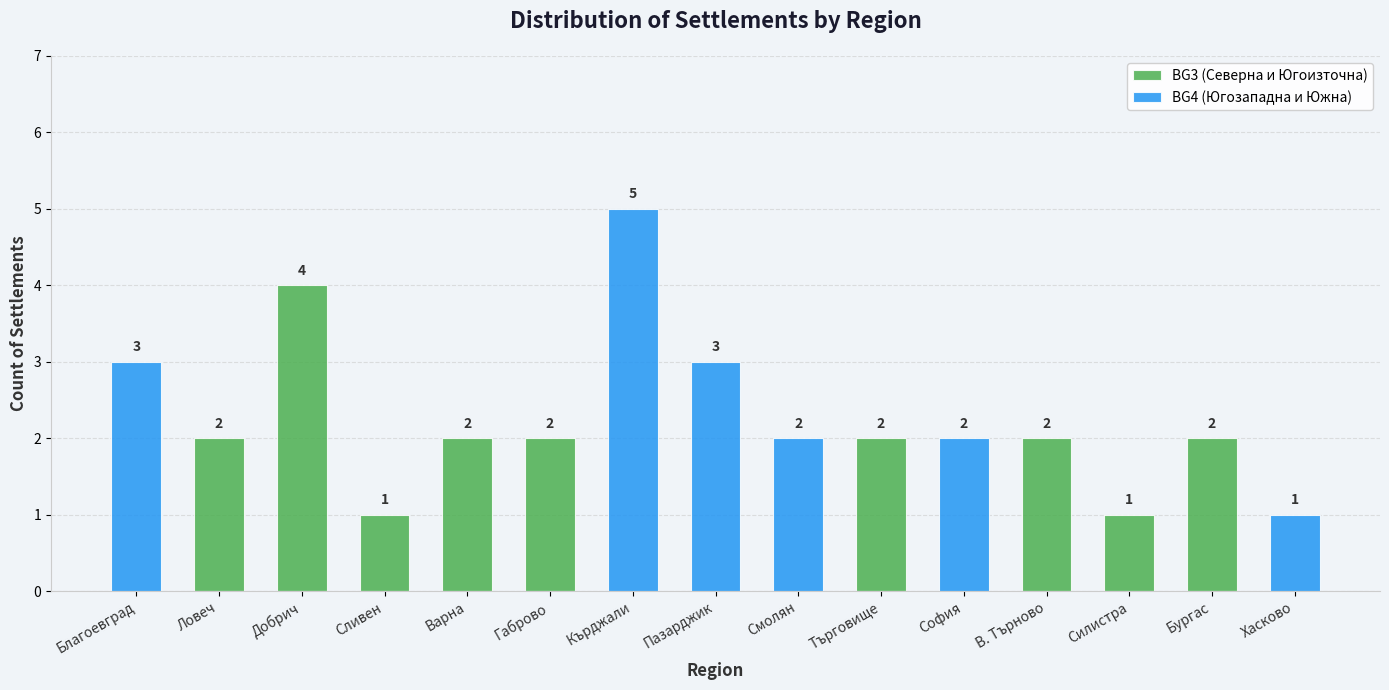

What is the difference between the second highest and second lowest values in the BG4 (Югозападна и Южна) series?

3